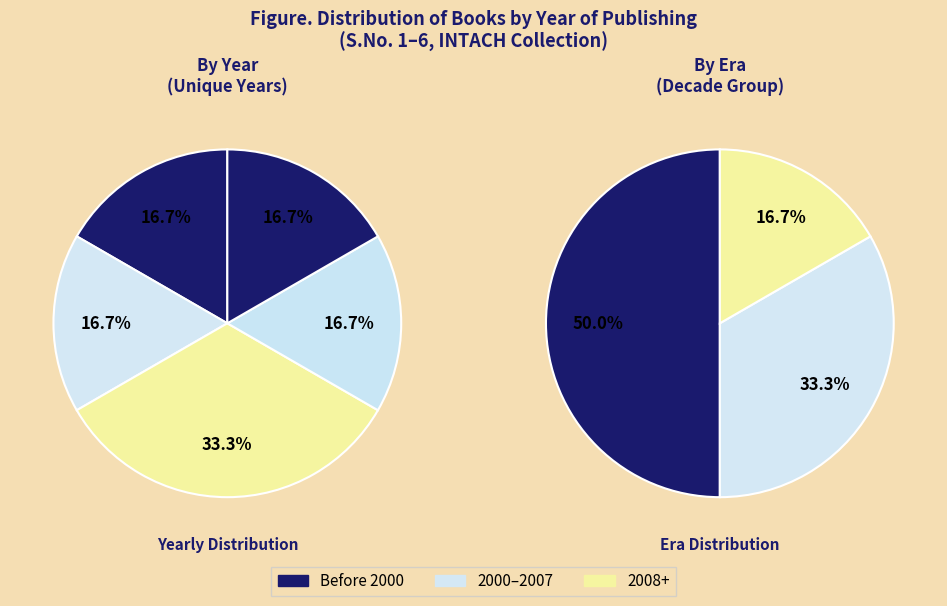

To the nearest percent, what percentage of the pie is 5?

17%